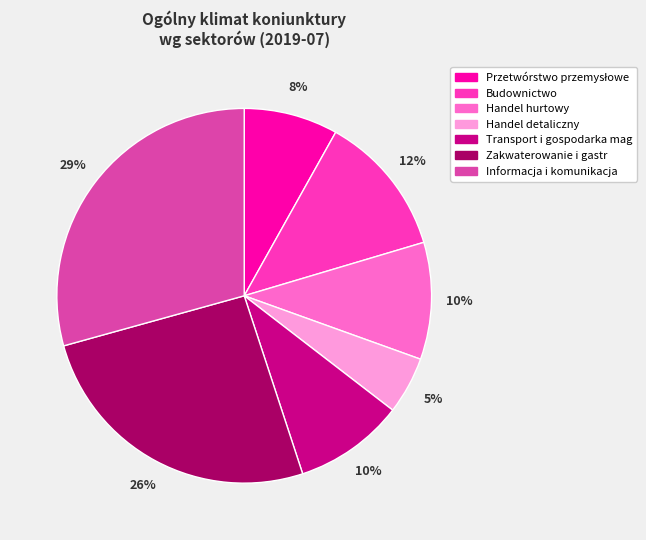

To the nearest percent, what portion does Zakwaterowanie i gastr represent?

26%